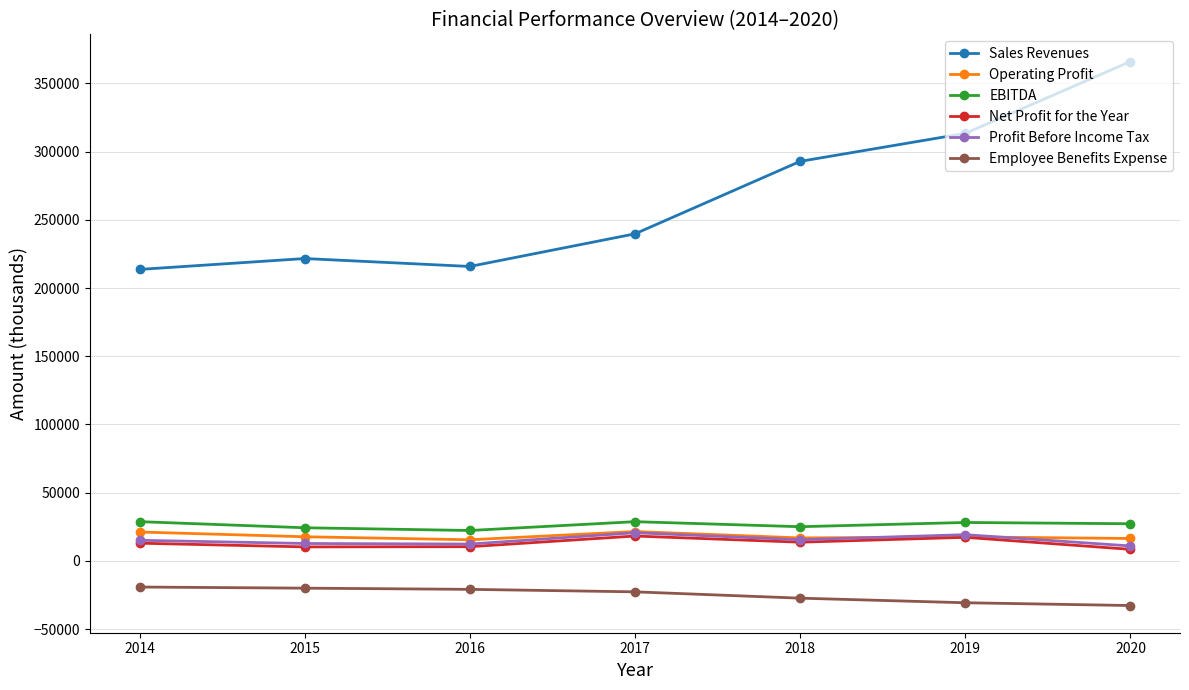

At which category does the chart reach its peak across all series?

2020